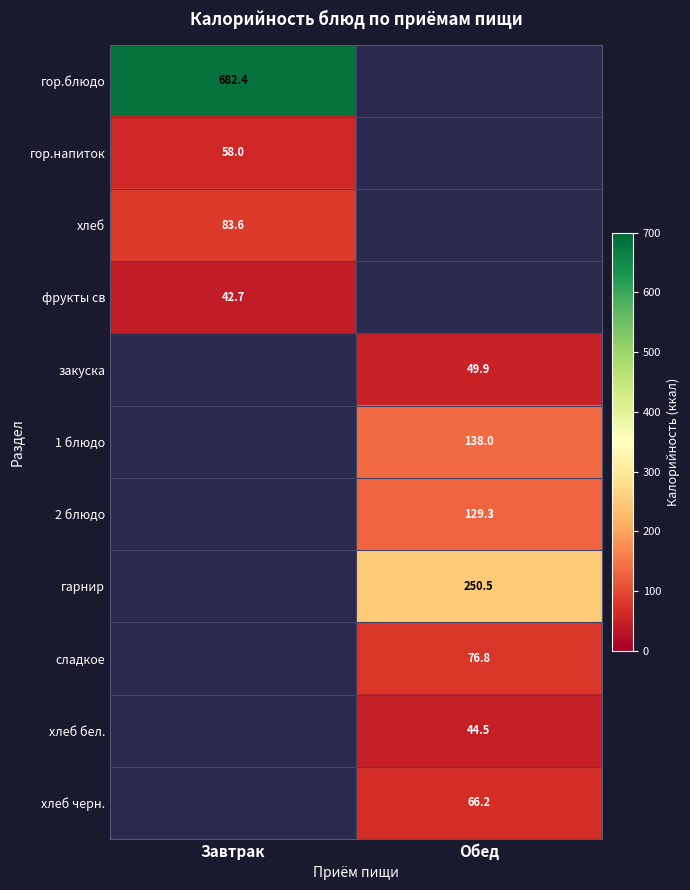

Is the value of 1 блюдо at Завтрак greater than the value of 2 блюдо at Обед?

No